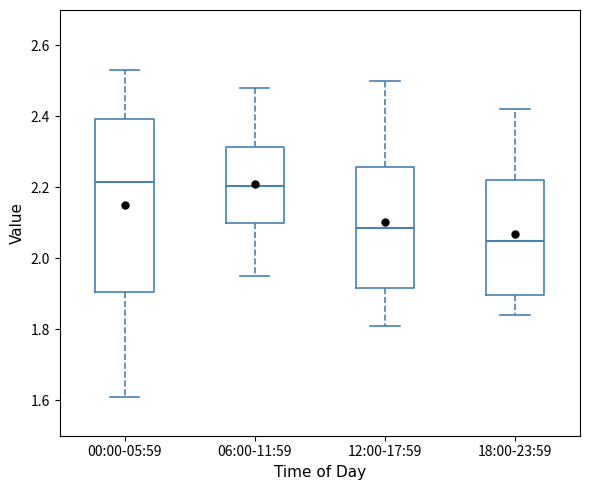

Which box has the lowest median line?

18:00-23:59